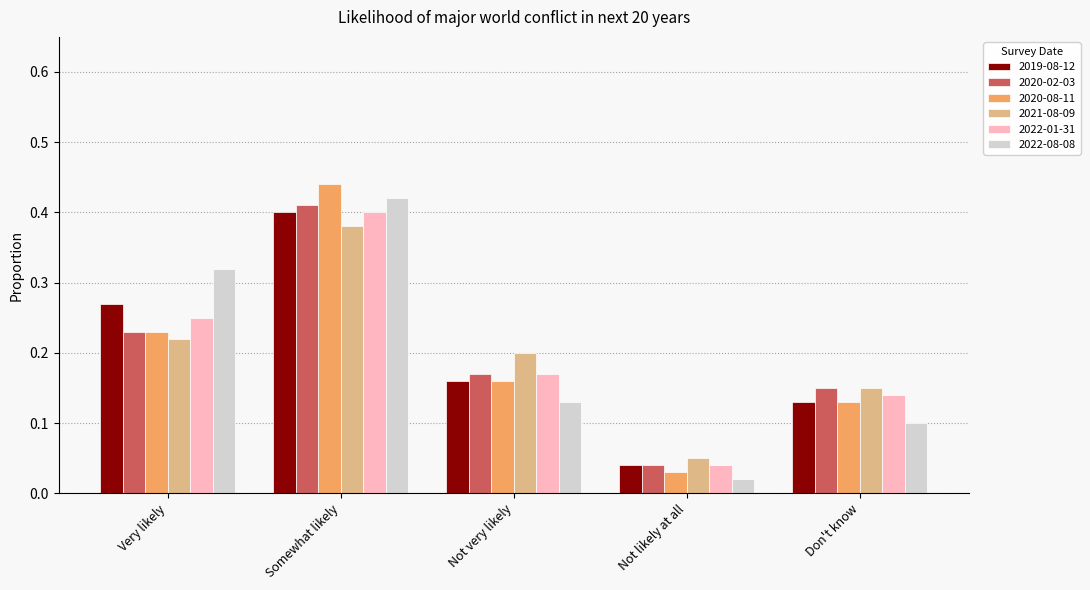

At which category does the chart reach its minimum across all series?

Not likely at all